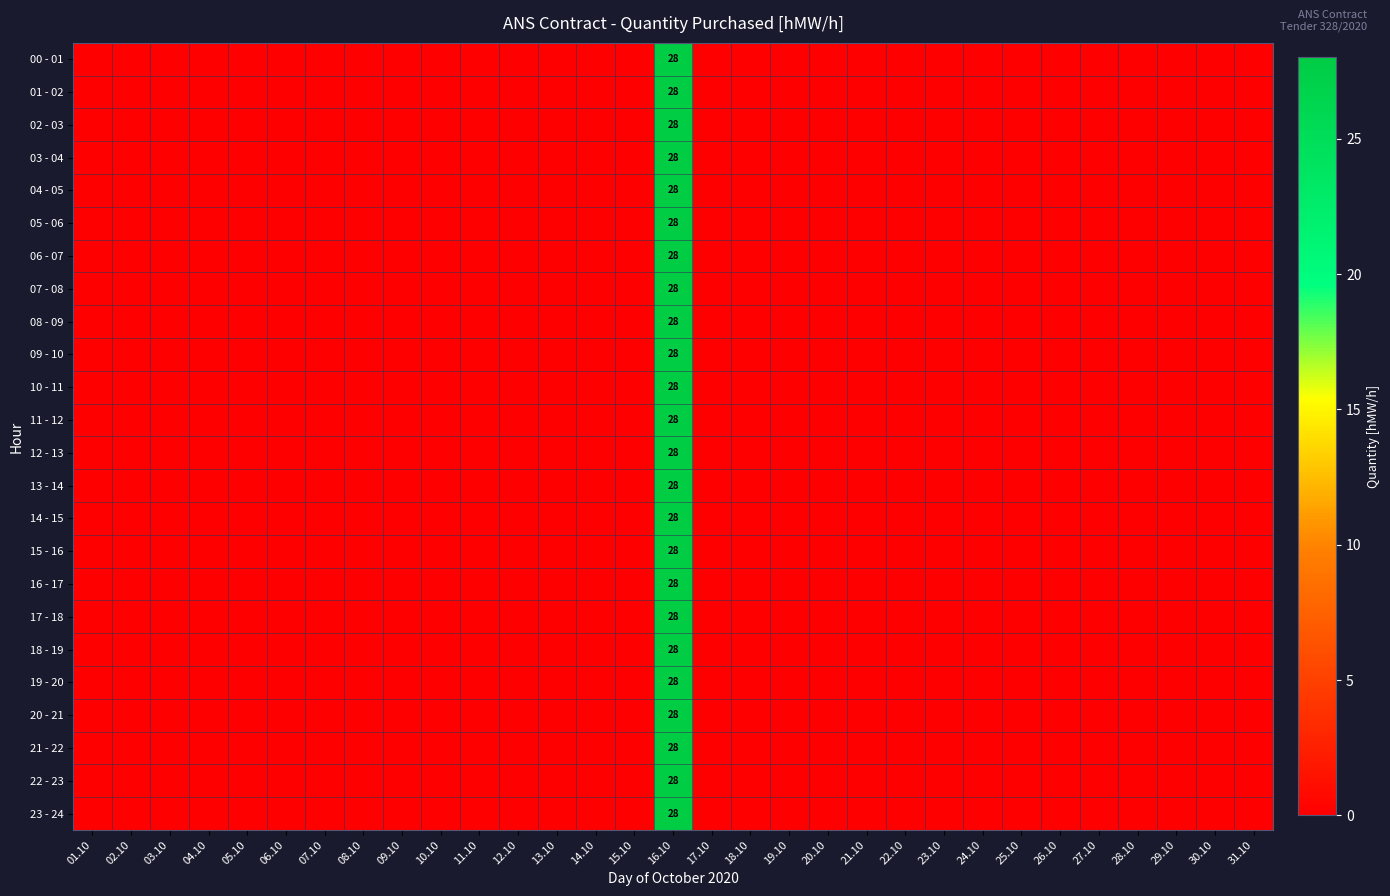

Between 15.10 and 23.10, which is larger?

15.10